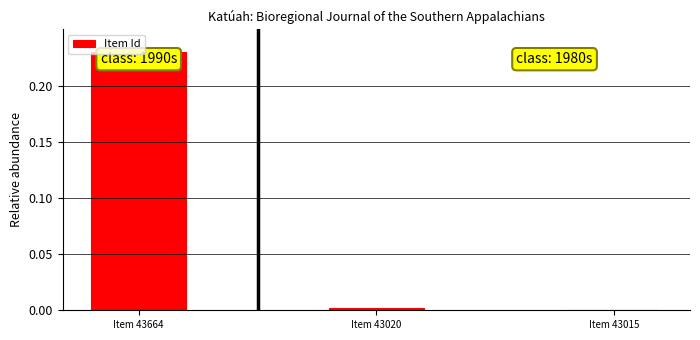

Which category has the highest value across all series?

Item 43664